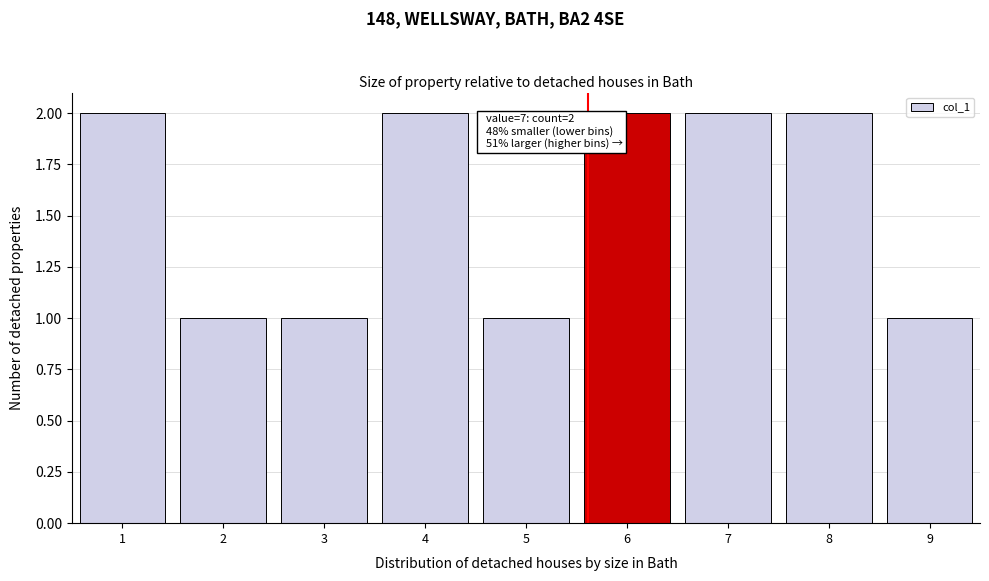

Reading left to right, extract all data points from this chart.

2	1	1	2	1	2	2	2	1